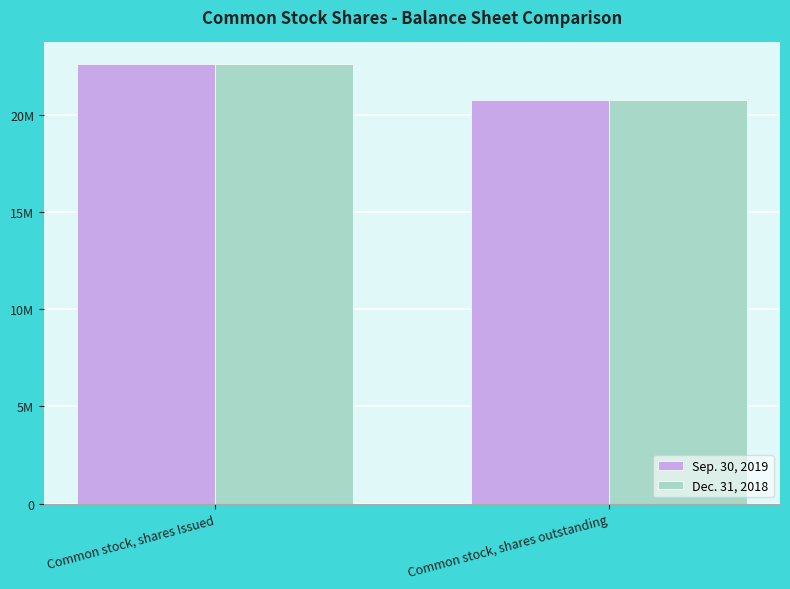

Which series has the largest range (max minus min)?

Sep. 30, 2019